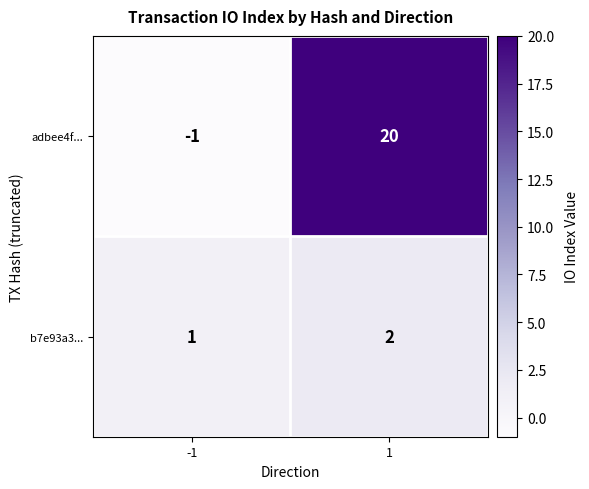

What is the difference between the adbee4f... values at -1 and 1?

21